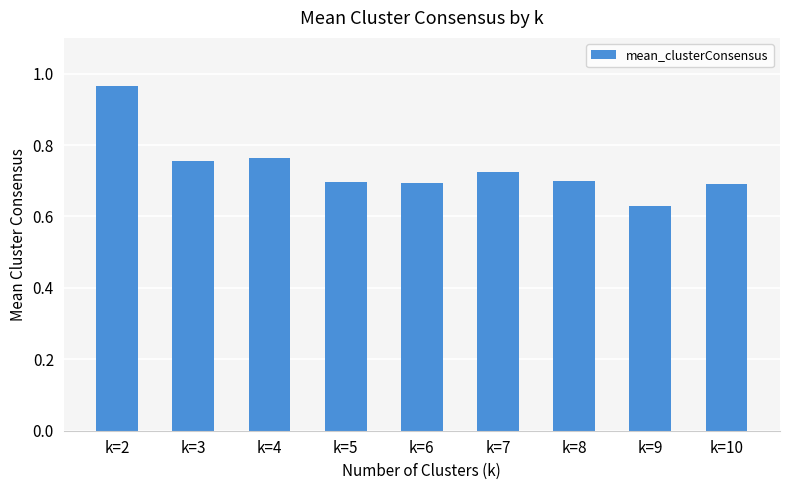

Where is the data nearest to the value 0?

k=9